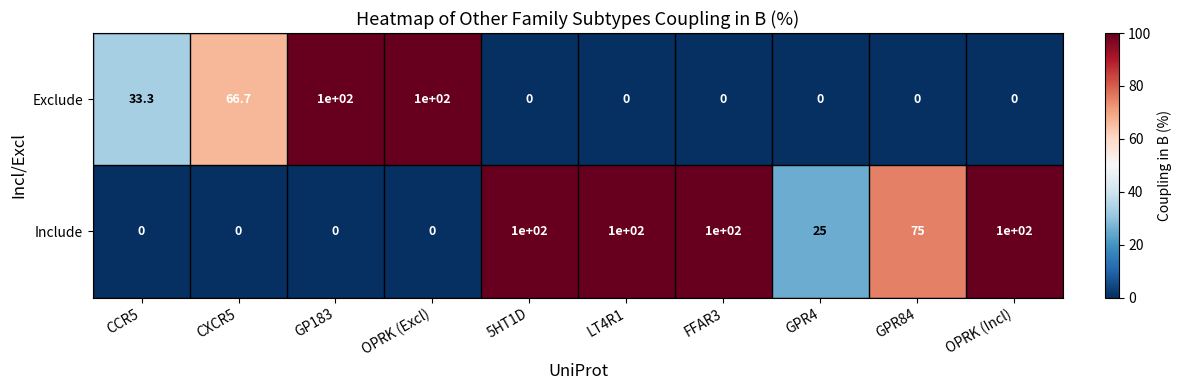

Read the Include value at GPR84.

75.0